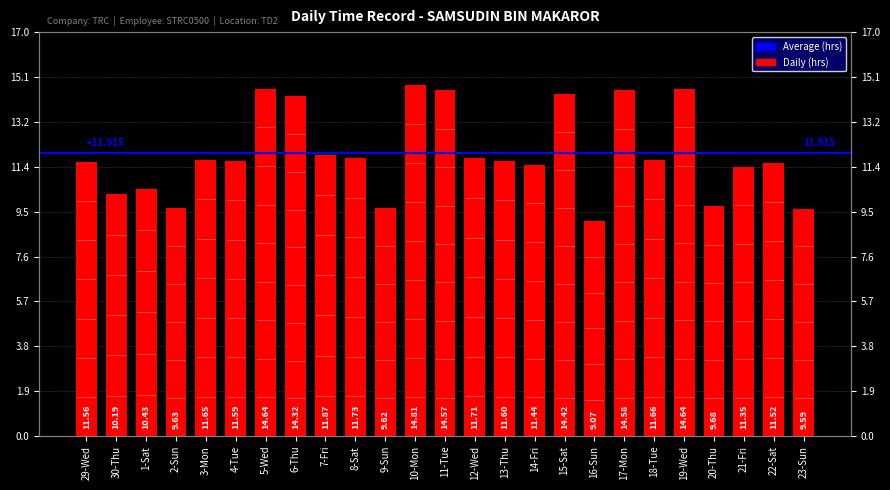

What is the ratio of the value at 2-Sun to the value at 22-Sat?

0.8